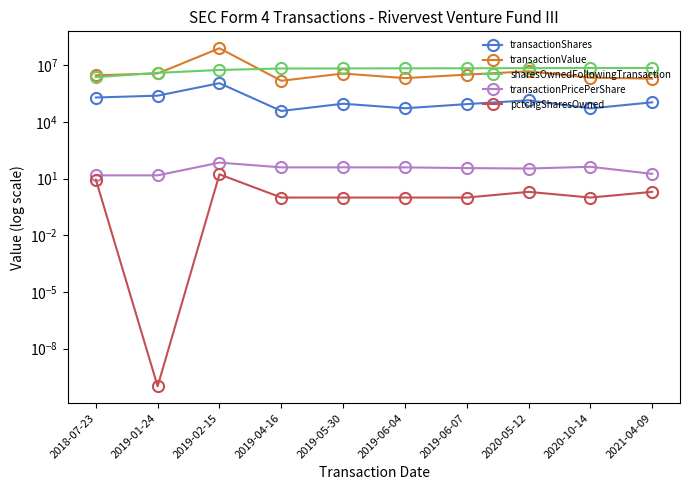

What is the value of the pctchgSharesOwned point at the 4th from the left?

1.0